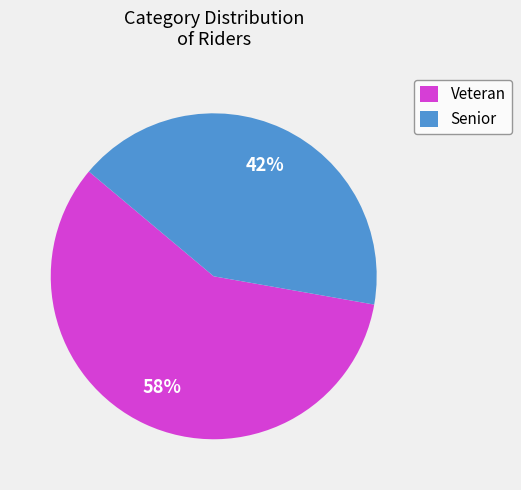

What is the smallest slice in the pie chart?

Senior